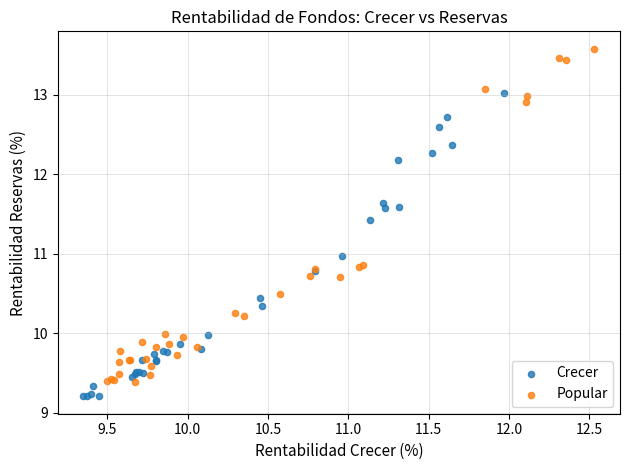

Which series contains the highest Y value?

Popular